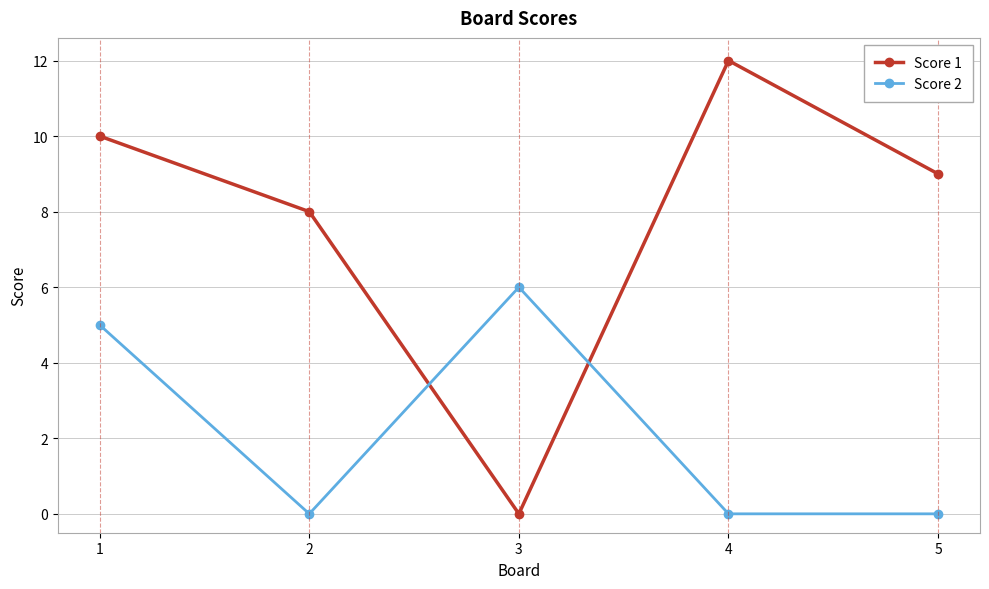

At which label does Score 1 reach its minimum?

3